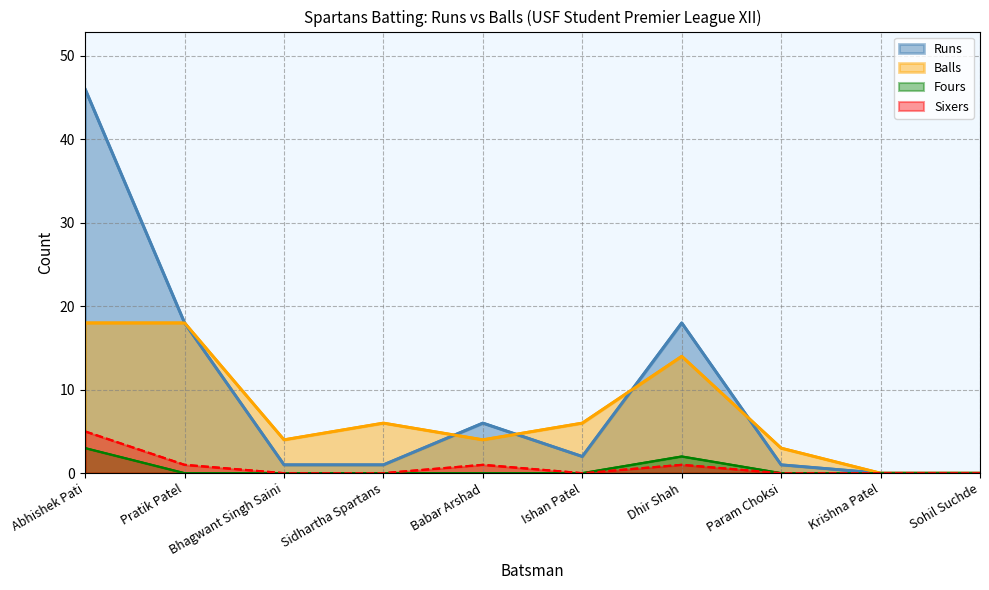

Which series has the widest spread of values?

Runs (line)